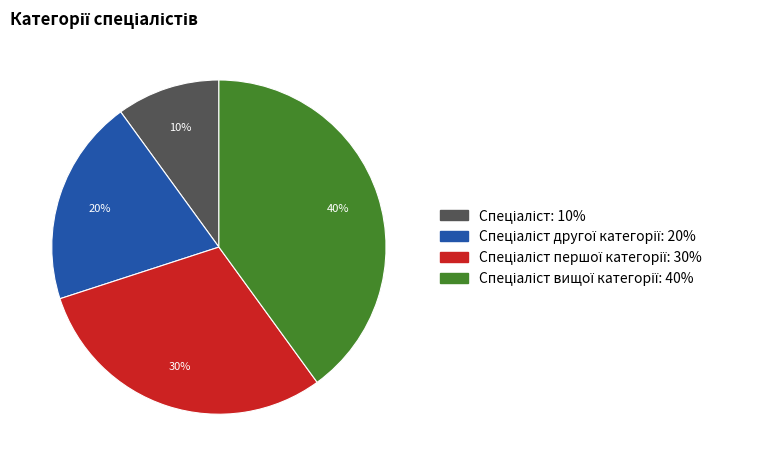

Is there any slice that represents more than half of the pie?

No